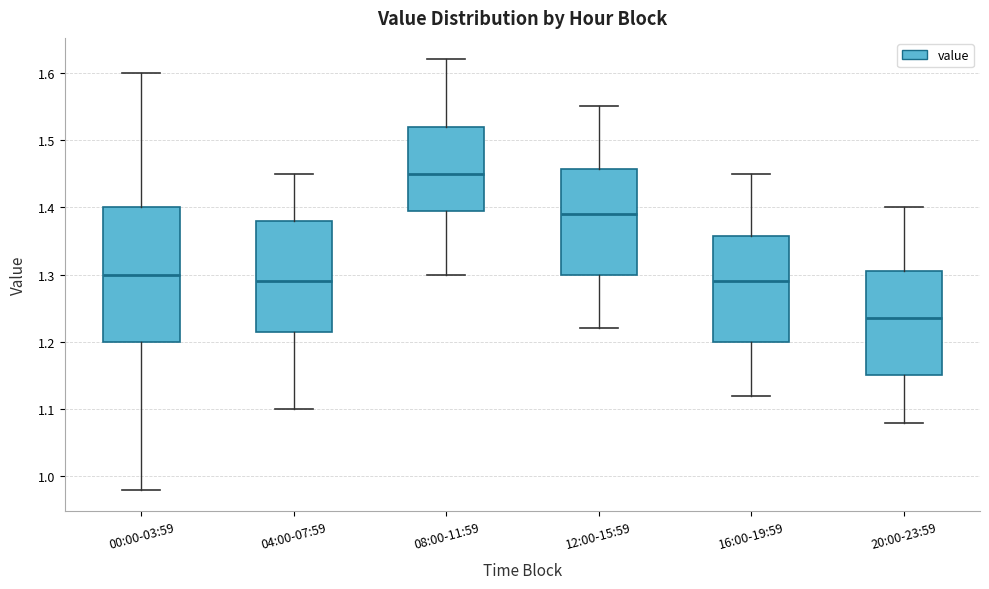

Which box has the highest median line?

08:00-11:59